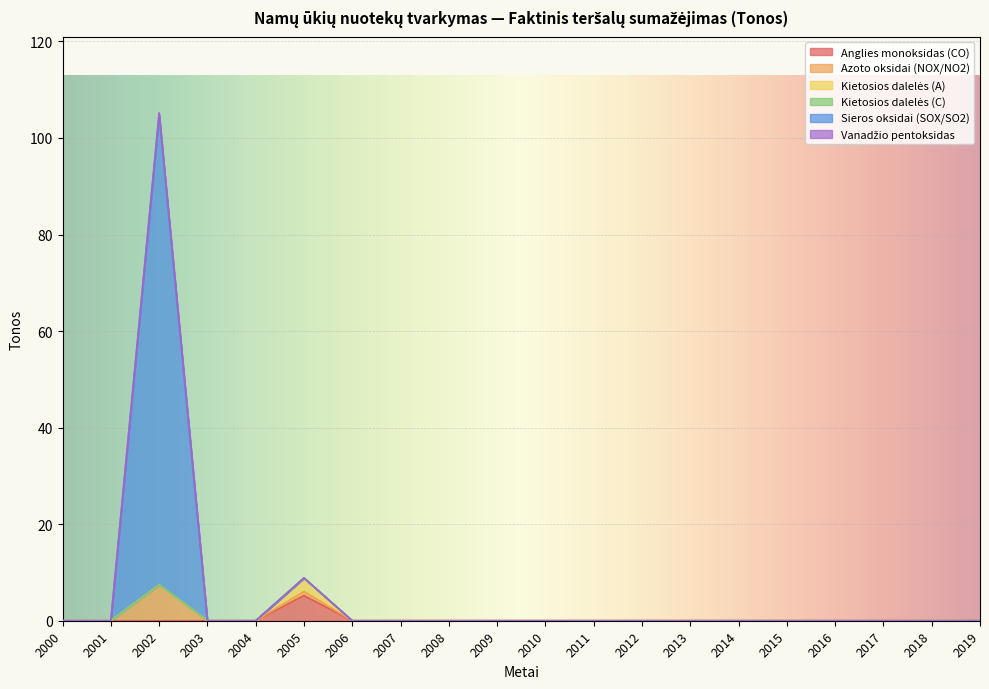

Which category has the highest value across all series?

2002